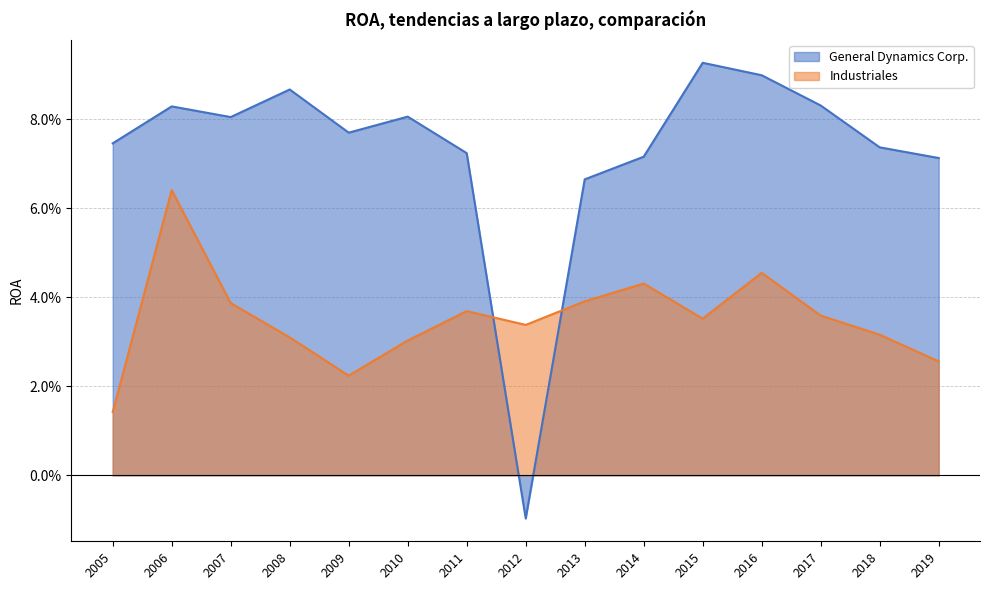

True or false: General Dynamics Corp. and Industriales intersect in this chart.

True